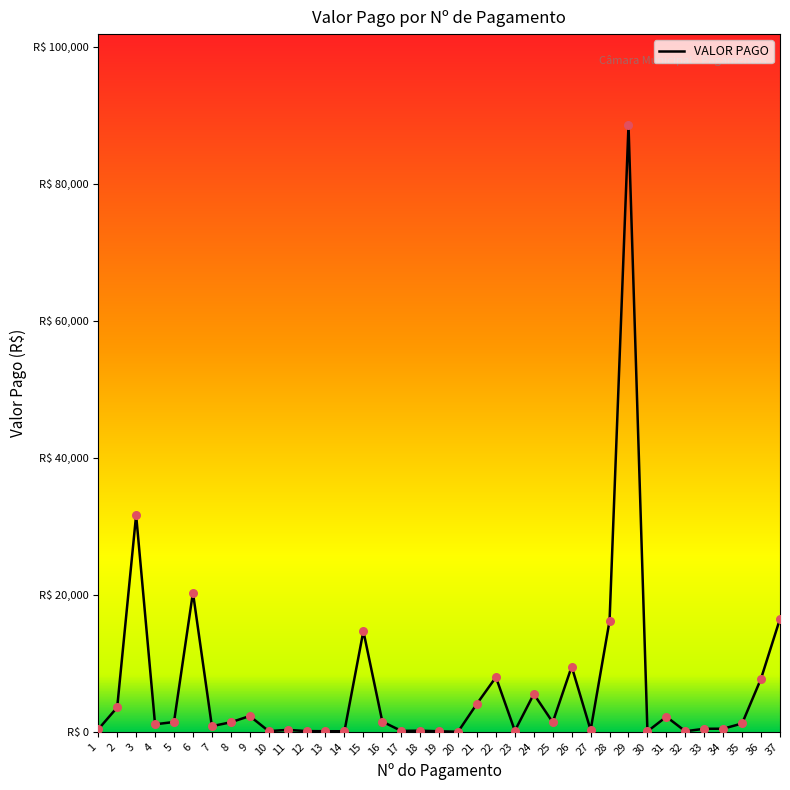

Is this an area chart (filled region under the line)?

No